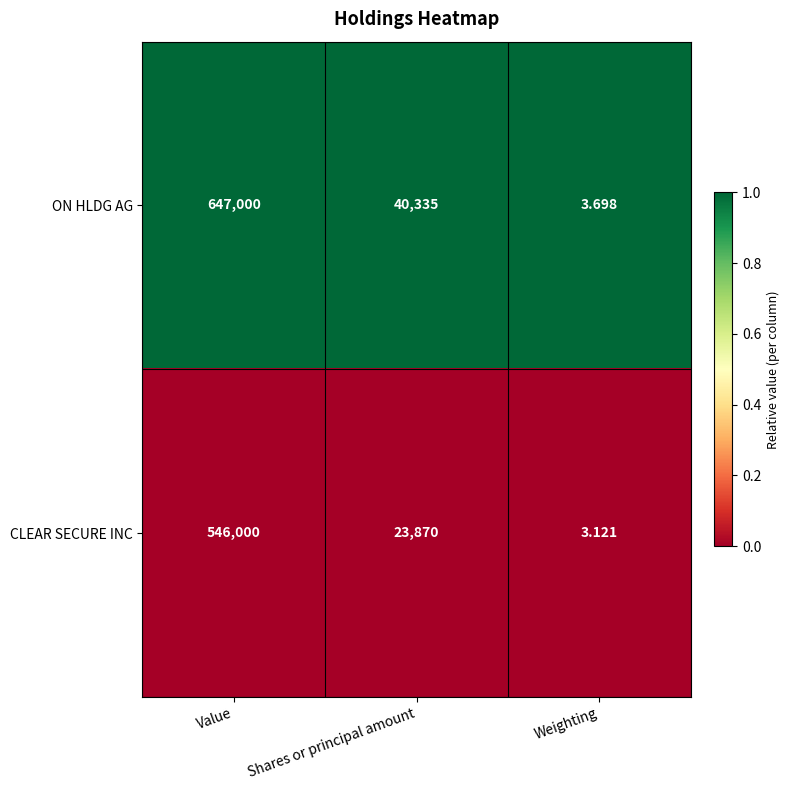

Which category has the highest value across all series?

Value